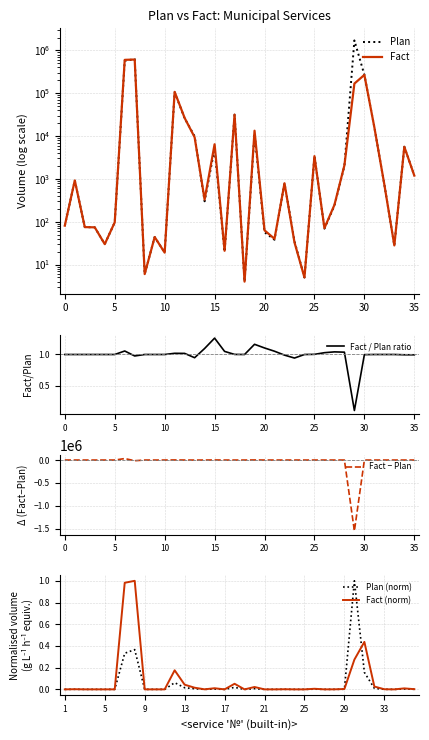

What is the total value across all series at 22?

1585.0